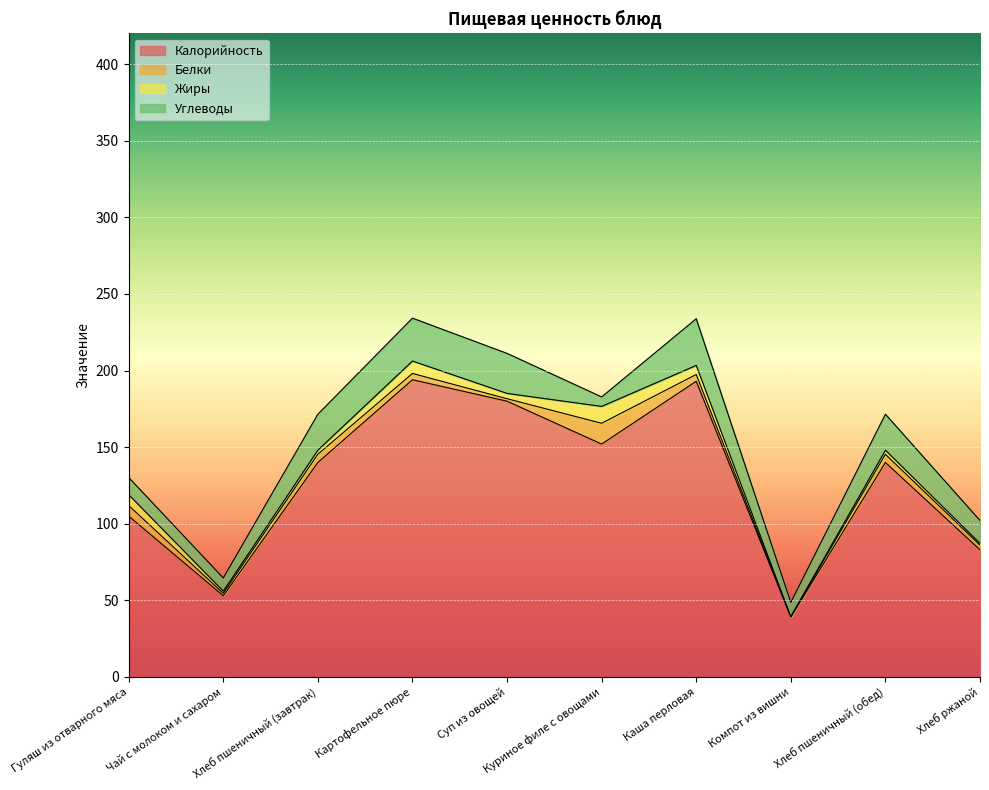

At which category is the sum across all series the highest?

Картофельное пюре